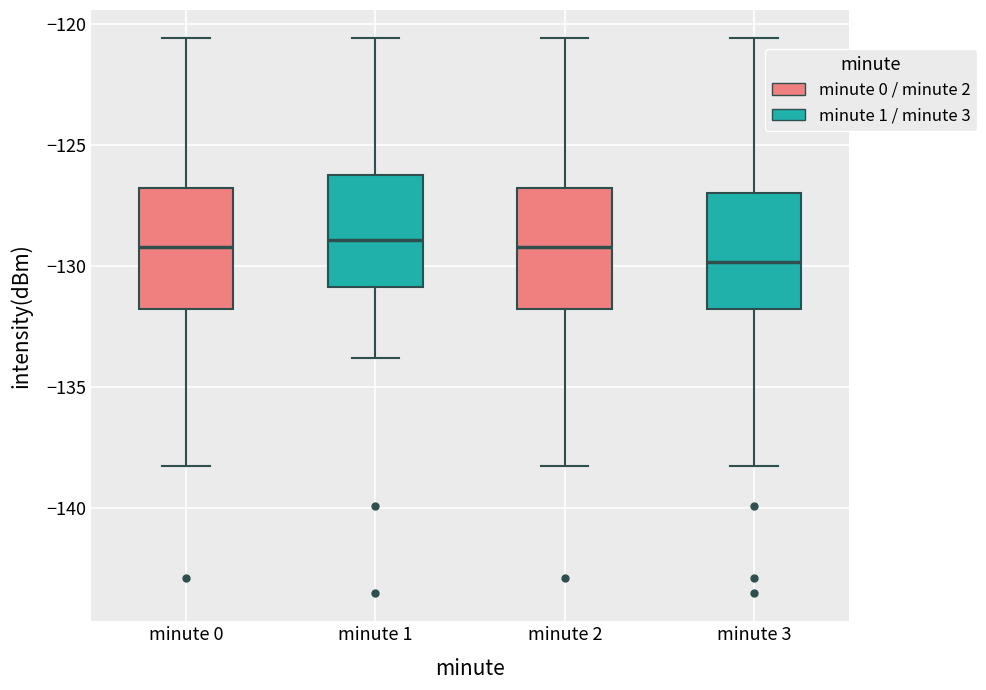

Reading left to right, transcribe this box plot: for each box, give where its median line is, the range the box spans, and where its two whiskers end, as read against the y-axis. The values are not printed on the chart, so give them approximately, as read against the axis.

minute 0: median -129.0, box -132.0 to -127.0, whiskers -138.5 to -120.5
minute 1: median -129.0, box -131.0 to -126.0, whiskers -134.0 to -120.5
minute 2: median -129.0, box -132.0 to -127.0, whiskers -138.5 to -120.5
minute 3: median -130.0, box -132.0 to -127.0, whiskers -138.5 to -120.5